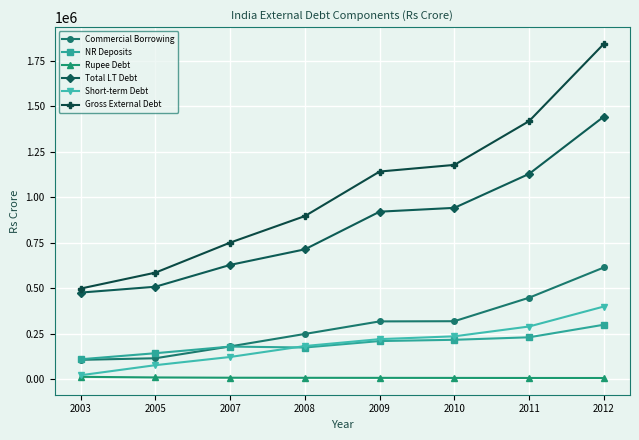

What is the maximum value shown in the chart?

1844167